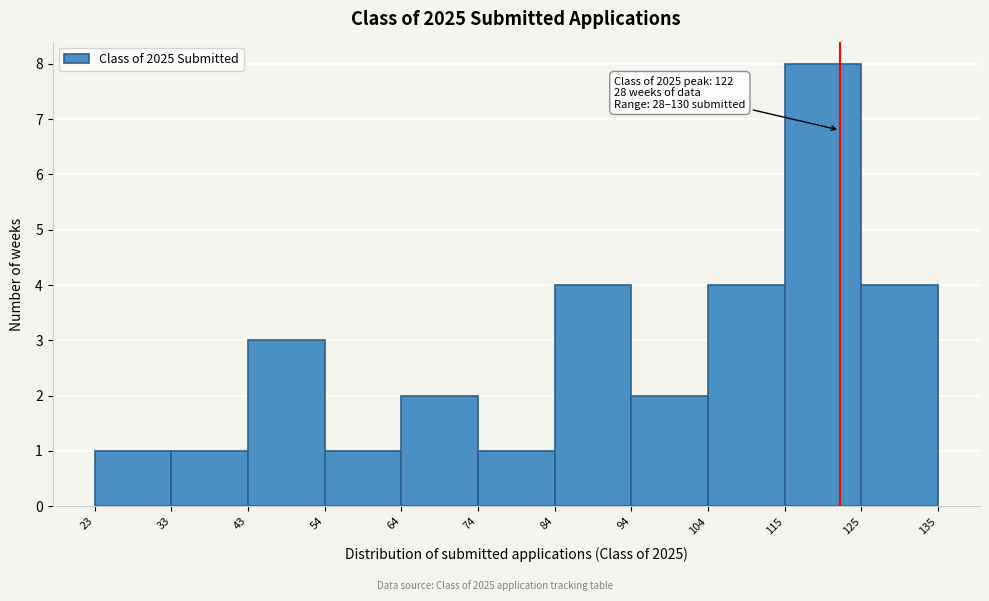

Which range on the x-axis has the tallest bar?

115 to 125